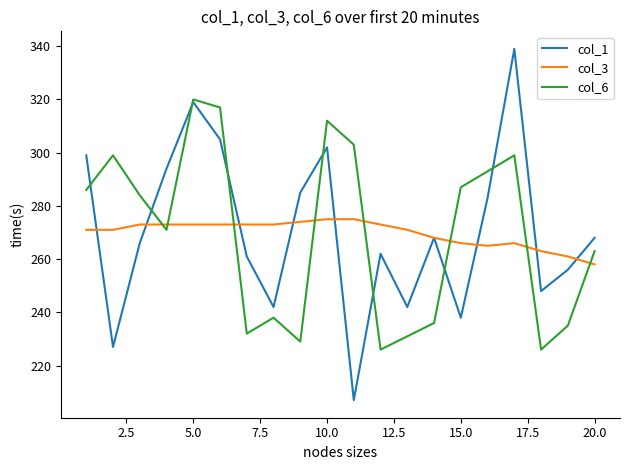

Rank the series by their maximum value, from highest to lowest.

col_1, col_6, col_3